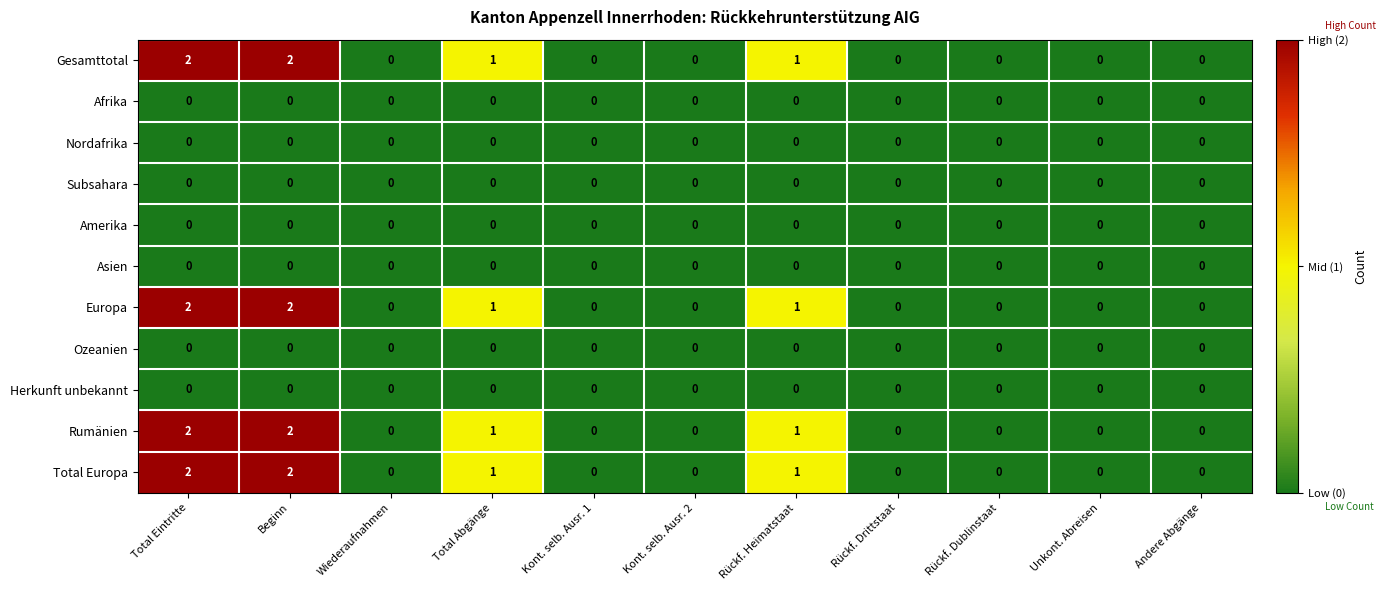

Is the value of Gesamttotal at Beginn greater than the value of Nordafrika at Beginn?

Yes